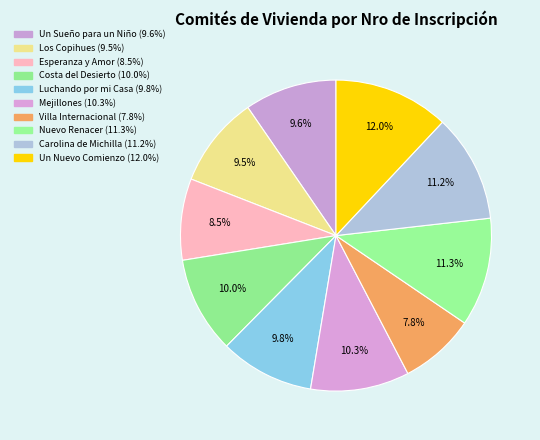

How many segments does this pie chart have?

10